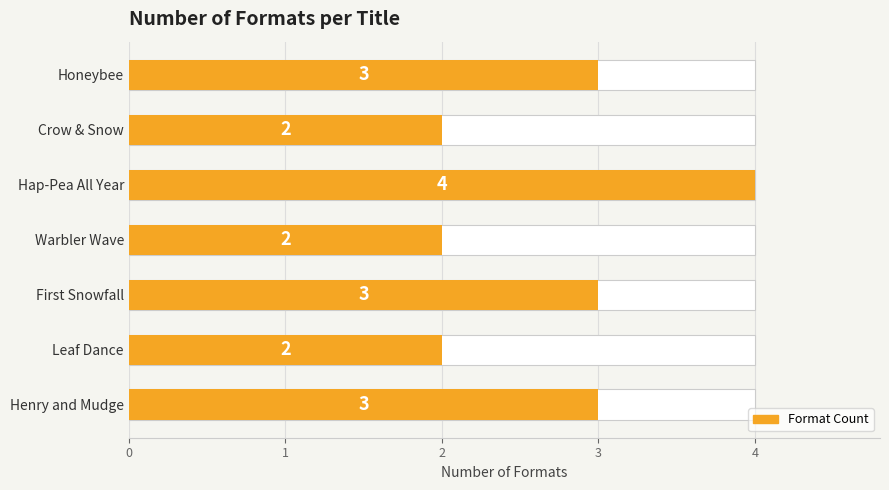

What is the difference between the maximum and minimum values?

2